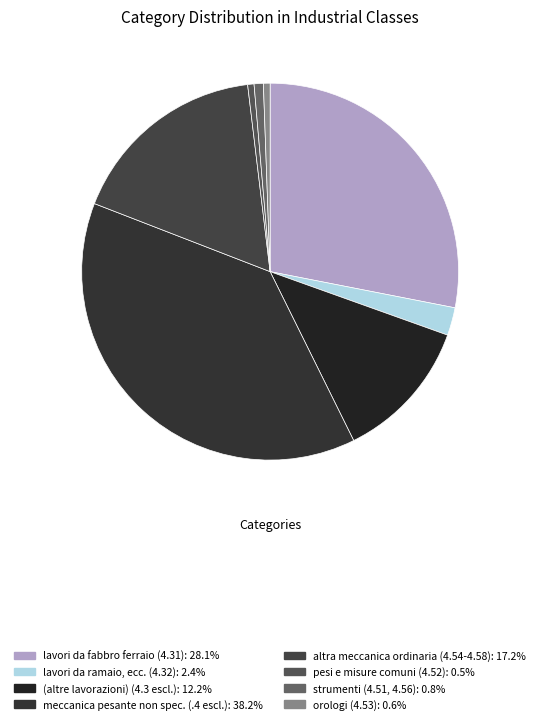

To the nearest percent, what is the difference between the largest and smallest slice percentages?

38%